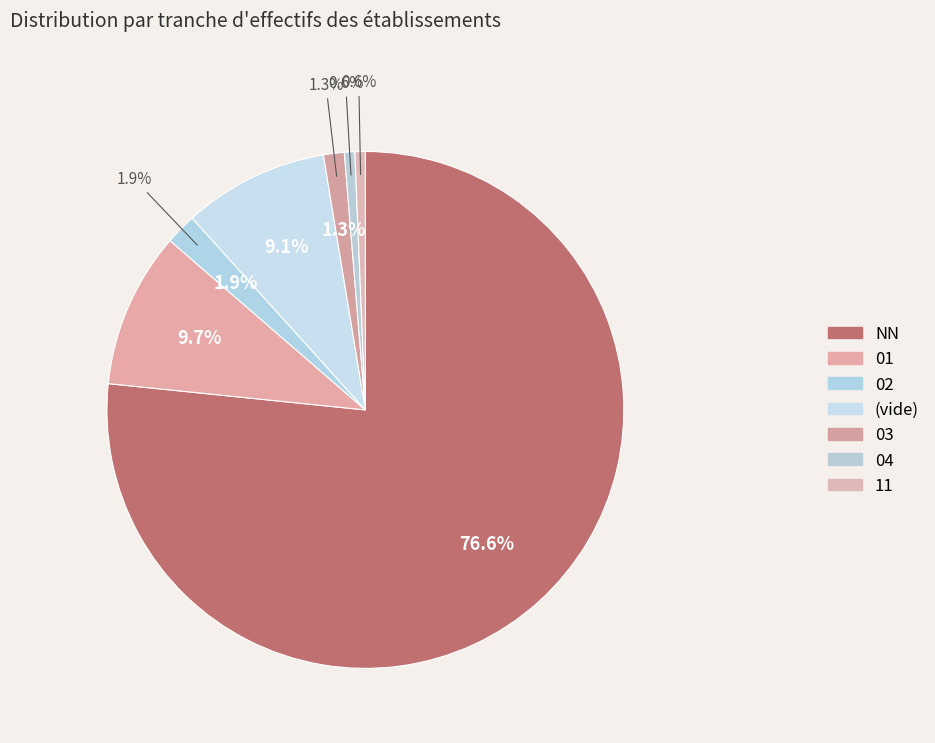

The  slice represents 9% of the pie. True or false?

True